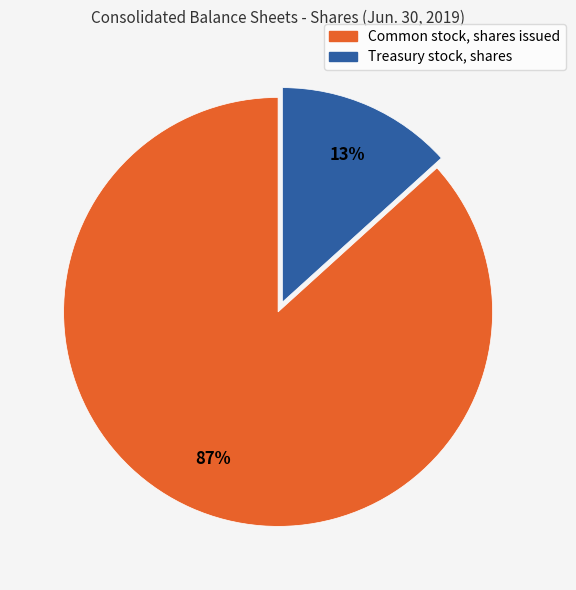

Count the number of slices in the pie.

2